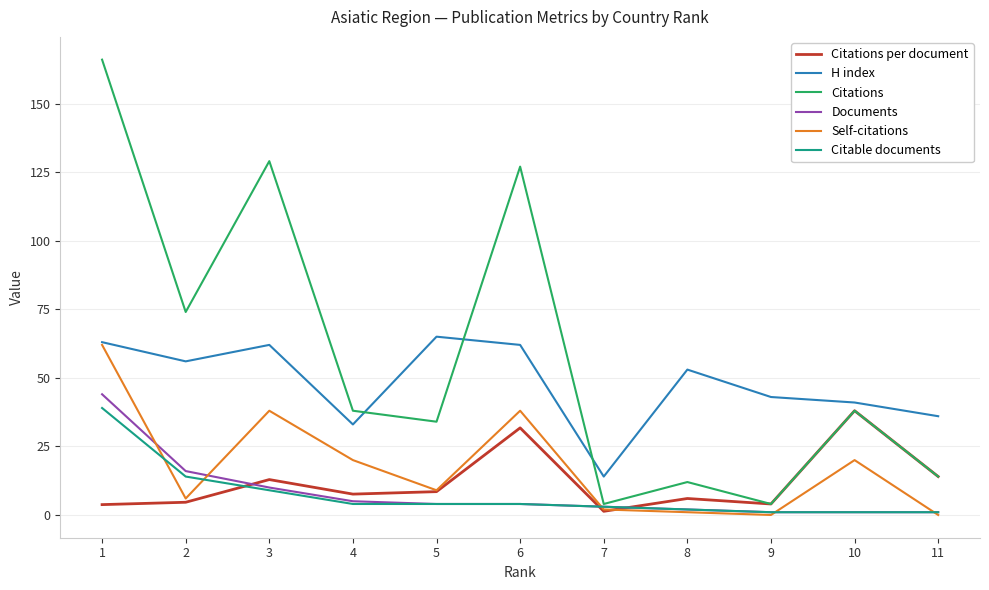

Which series ends up on top after the final intersection of Citations and H index?

H index